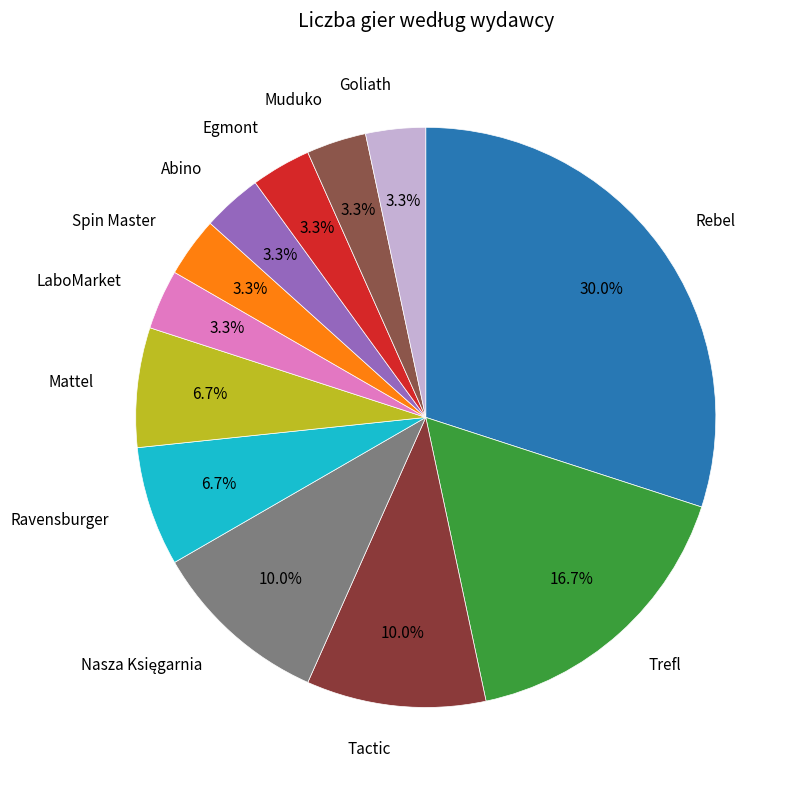

Combined, do Tactic and Ravensburger account for over 50%?

No